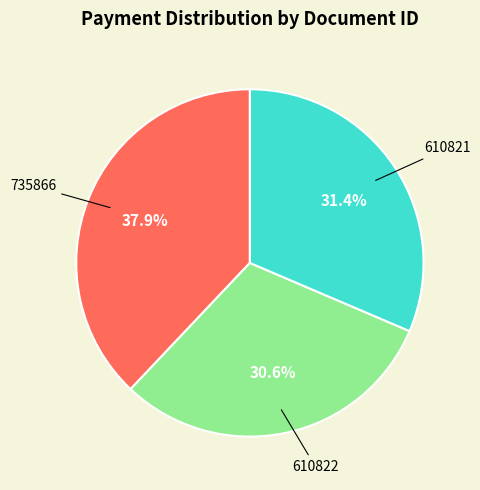

Between 610821 and 610822, which is larger?

610821